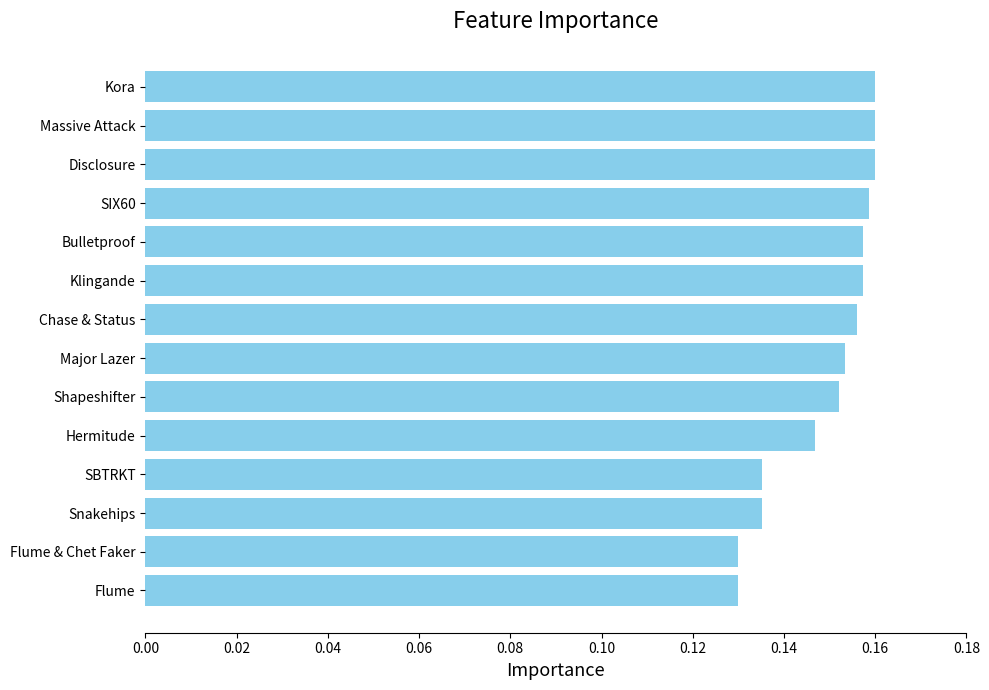

What is the sum of all values?

2.1